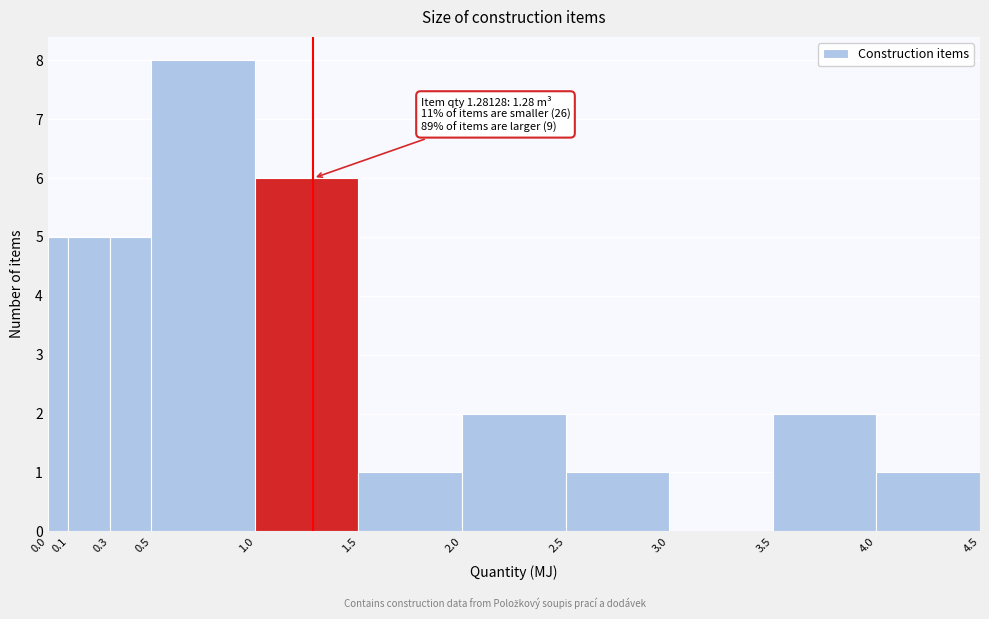

Over which range of the x-axis is the bar tallest?

0.5 to 1.0